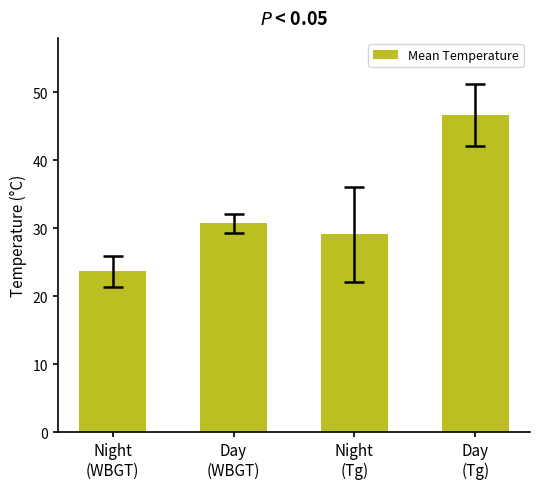

Does the chart contain any negative values?

No